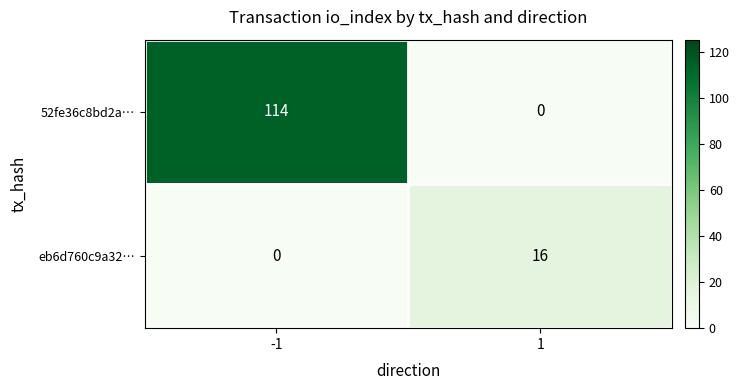

At -1, list the series in order from largest to smallest.

52fe36c8bd2a…, eb6d760c9a32…